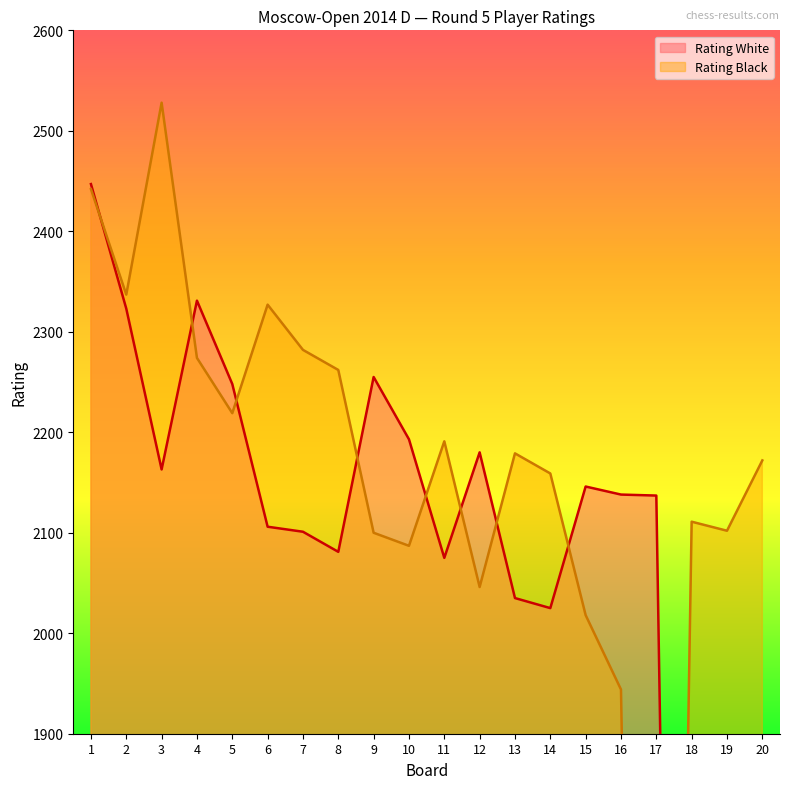

How many categories are shown in the chart?

20